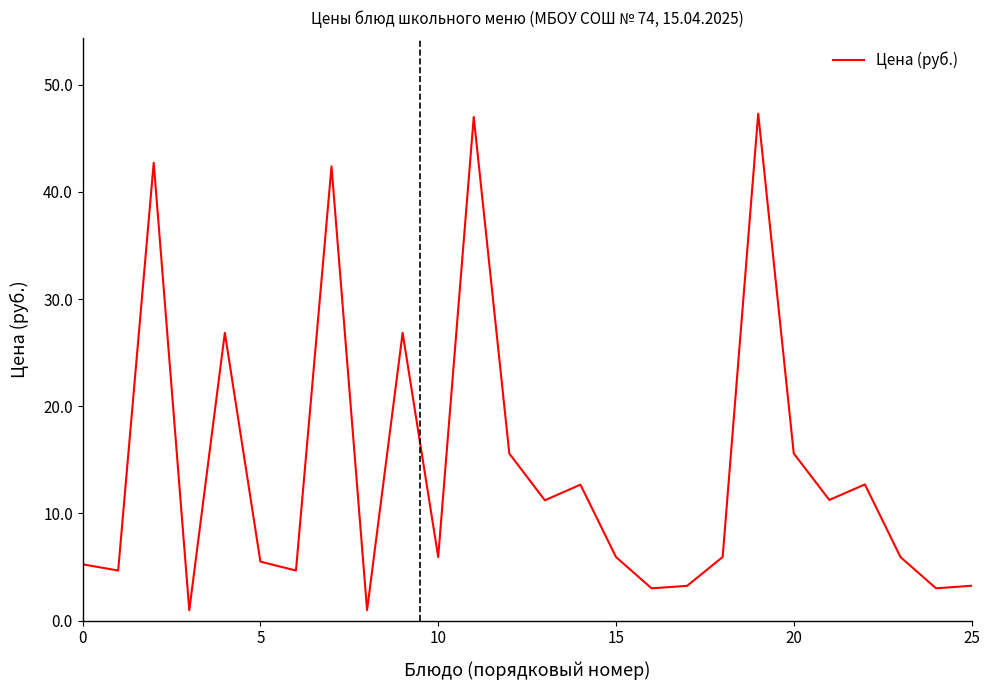

What is the difference between the maximum and minimum values?

46.3